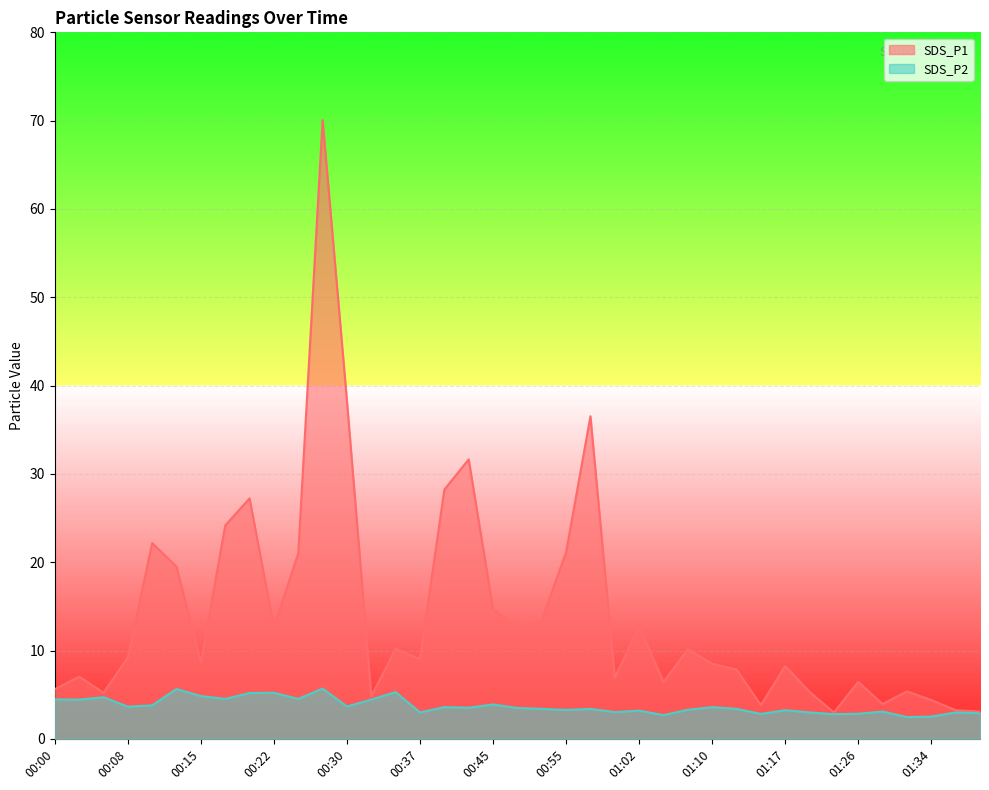

How many values in the SDS_P2 series exceed 3?

29